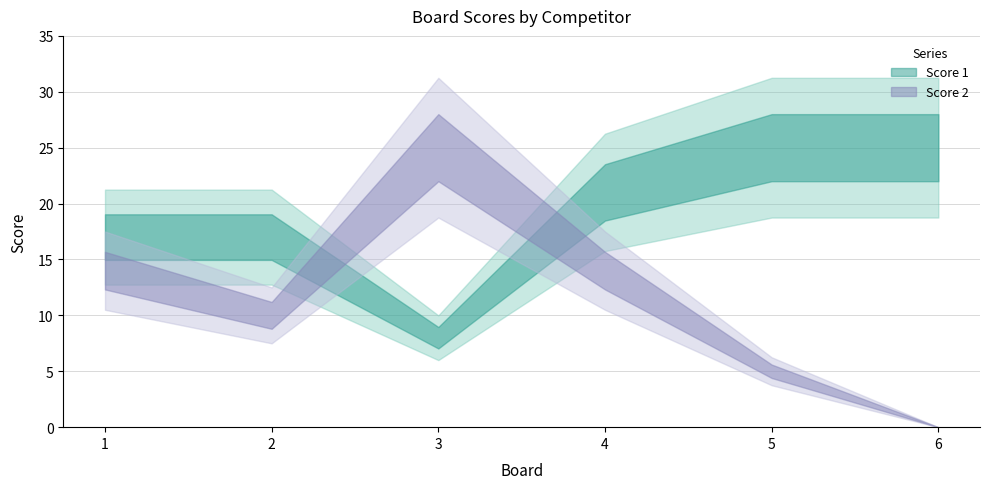

How many series are shown in this chart?

2